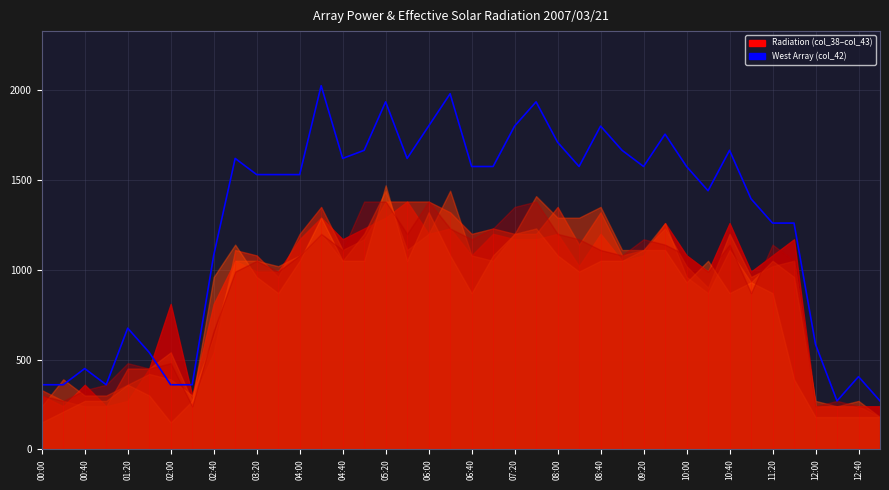

True or false: the data shows 2989 at 29.

False